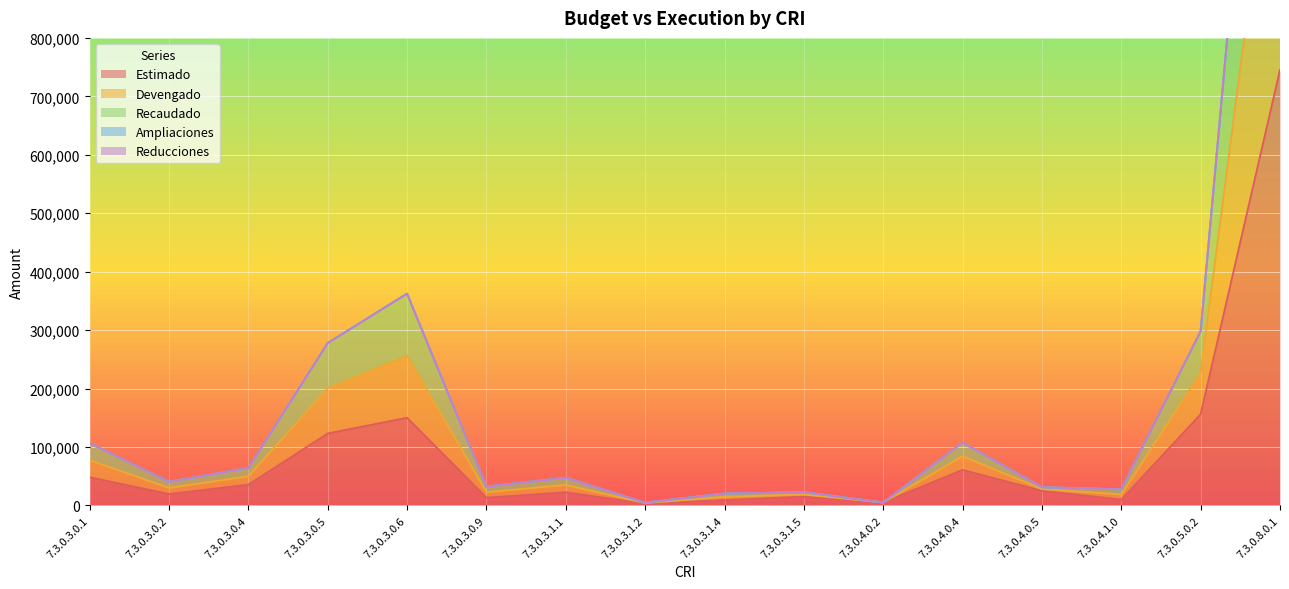

Where is Estimado nearest to the value 374100?

7.3.0.5.0.2